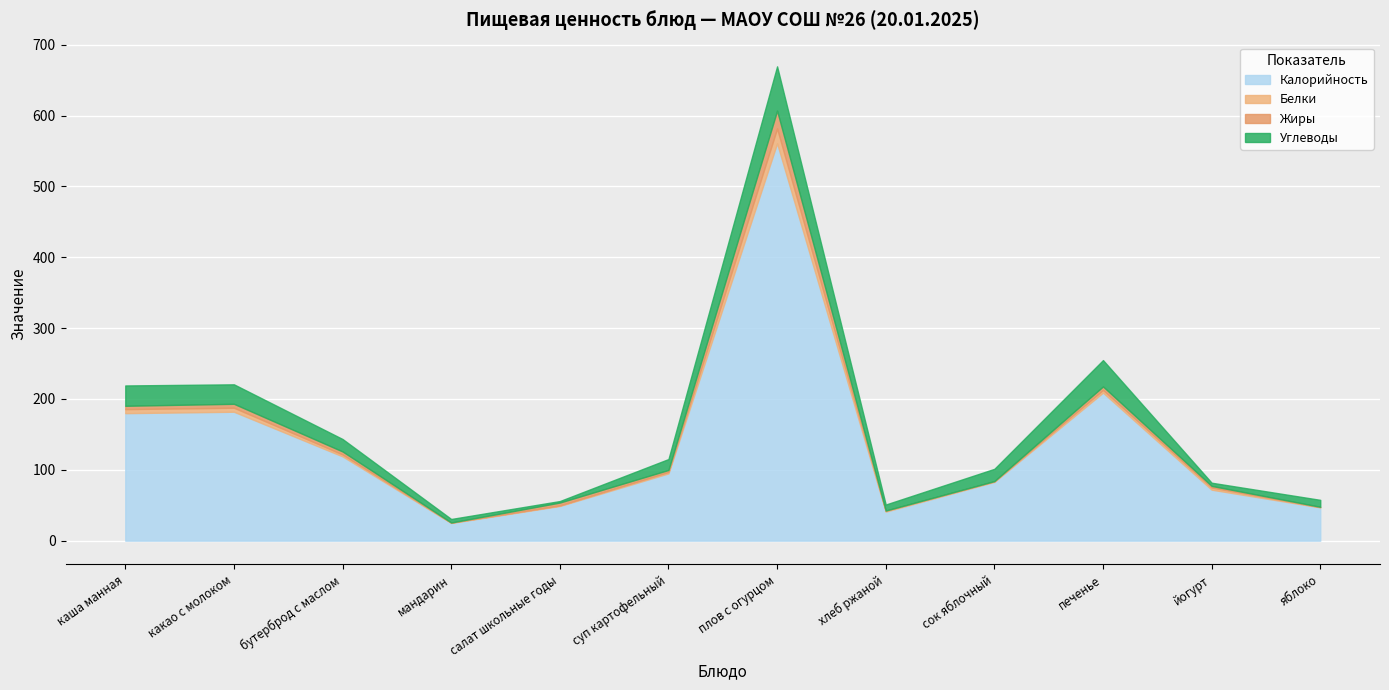

What is the difference between the highest and lowest values at суп картофельный?

93.0